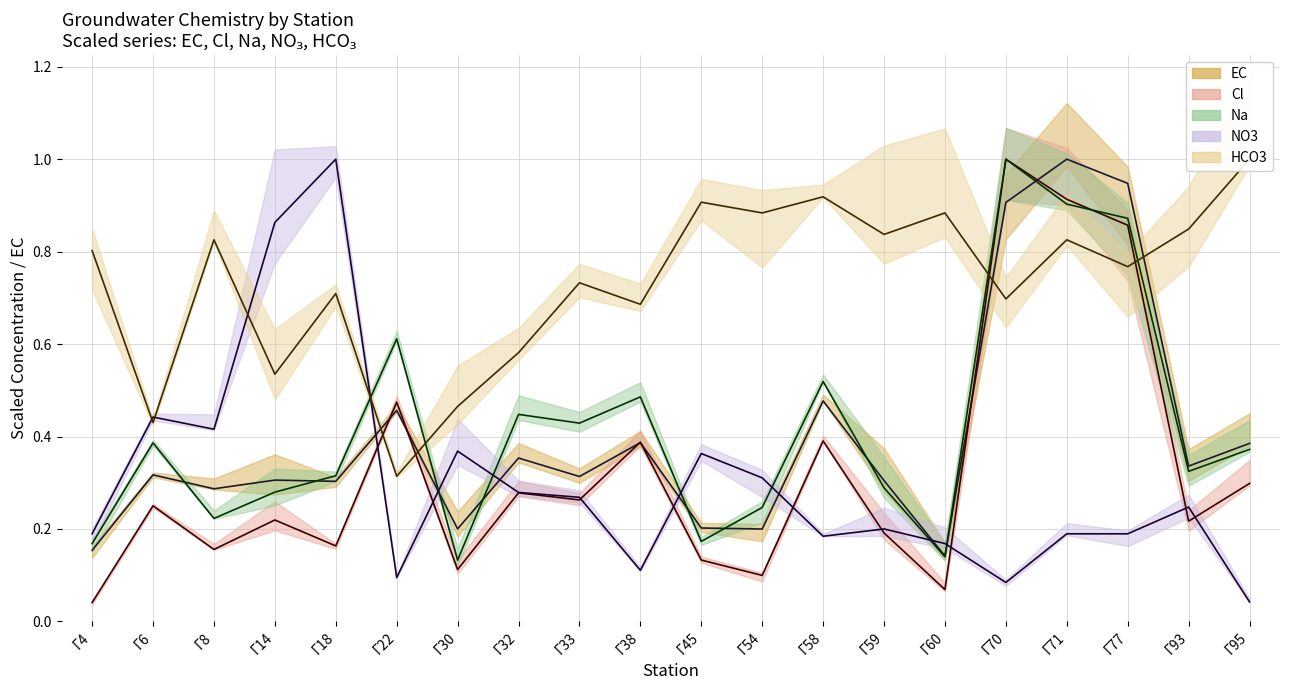

Which series has the largest total across all categories?

HCO3